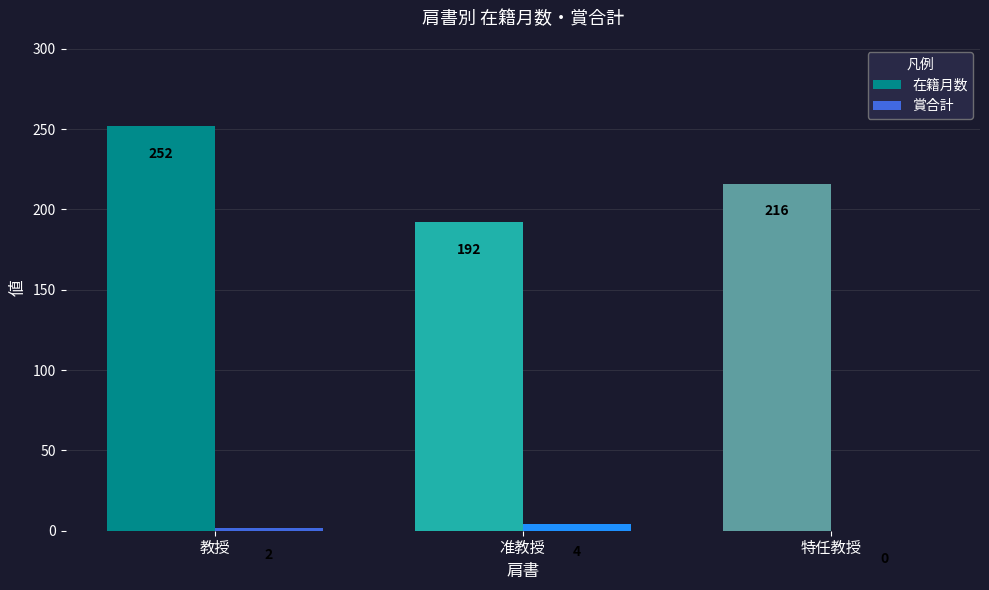

Which series has the largest total across all categories?

在籍月数